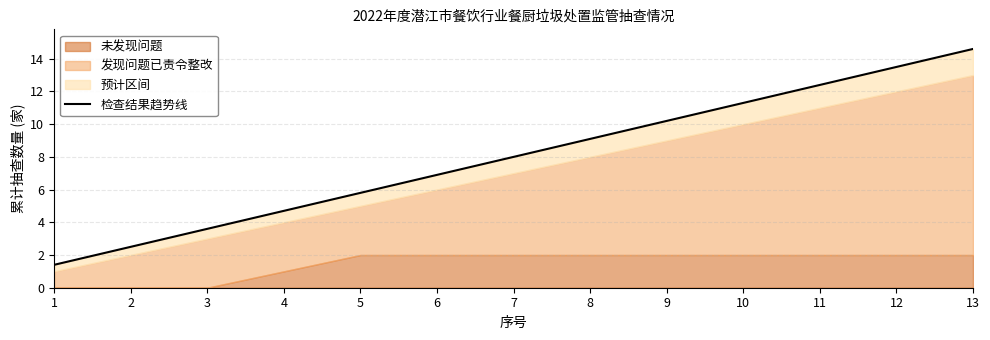

Reading left to right, list all the values displayed in this chart.

1=1.4	2=2.5	3=3.6	4=4.7	5=5.8	6=6.9	7=8.0	8=9.1	9=10.2	10=11.3	11=12.4	12=13.5	13=14.6